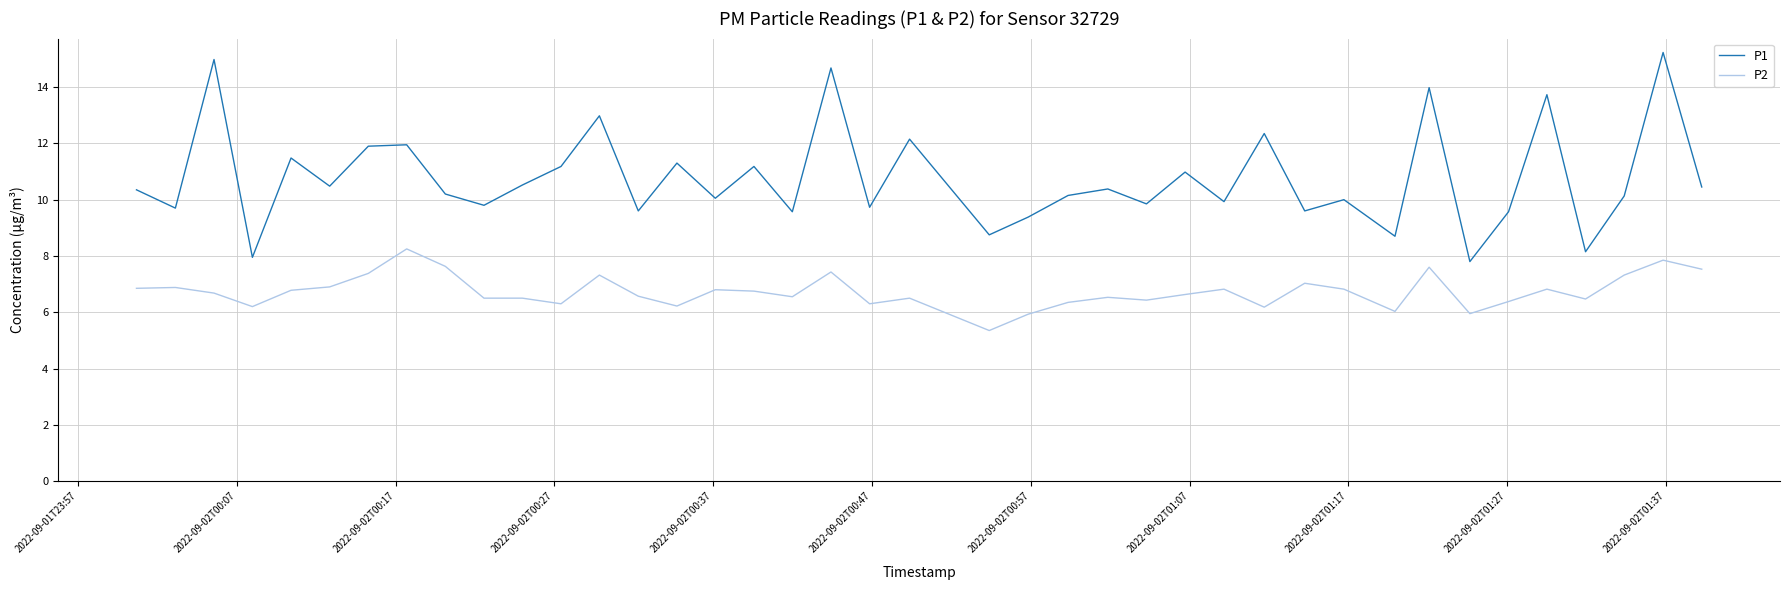

True or false: P2 and P1 intersect in this chart.

False